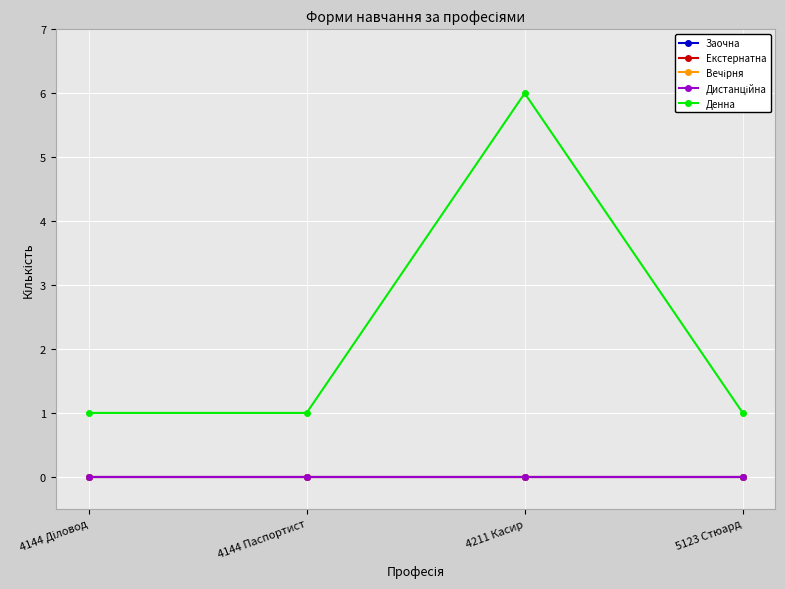

At which category is the sum across all series the highest?

4211 Касир